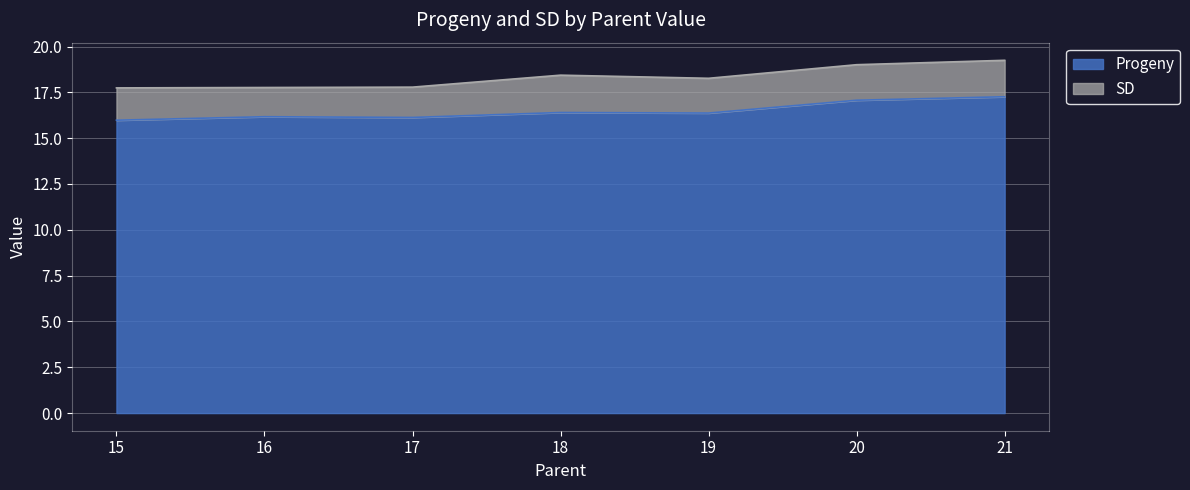

What value does the data have at 16?

16.2